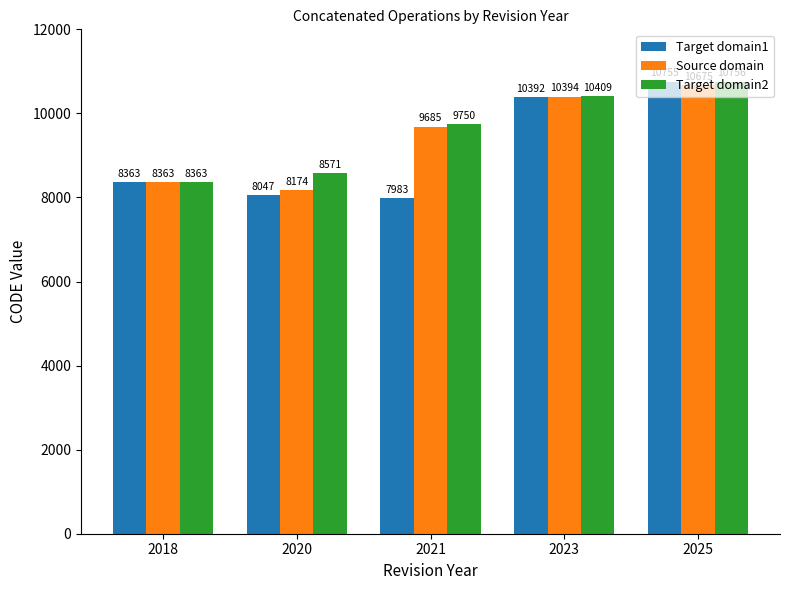

The value of Target domain1 at 2025 is 5162. True or false?

False